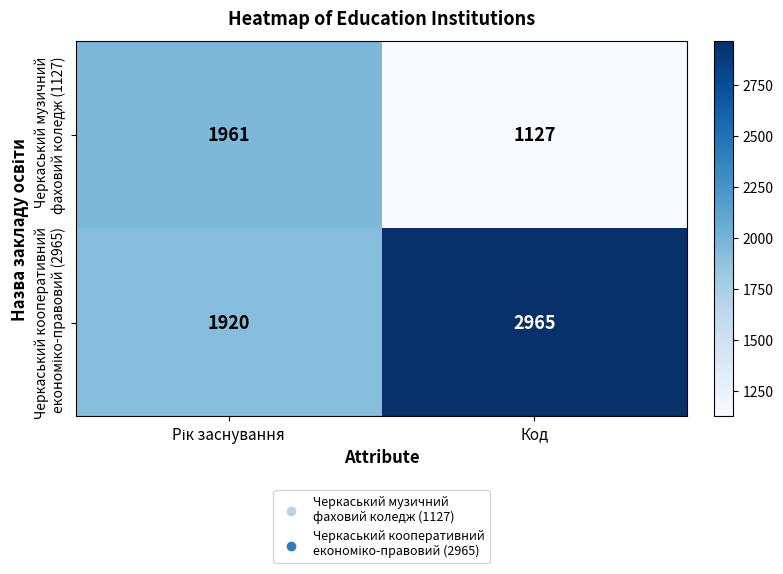

What is the difference between the highest and lowest values at Код?

1838